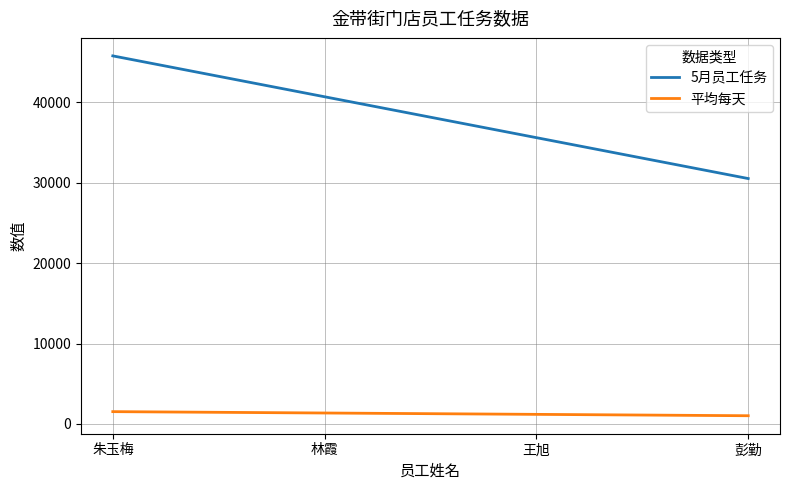

What is the approximate value of 5月员工任务 at 林霞?

40704.0